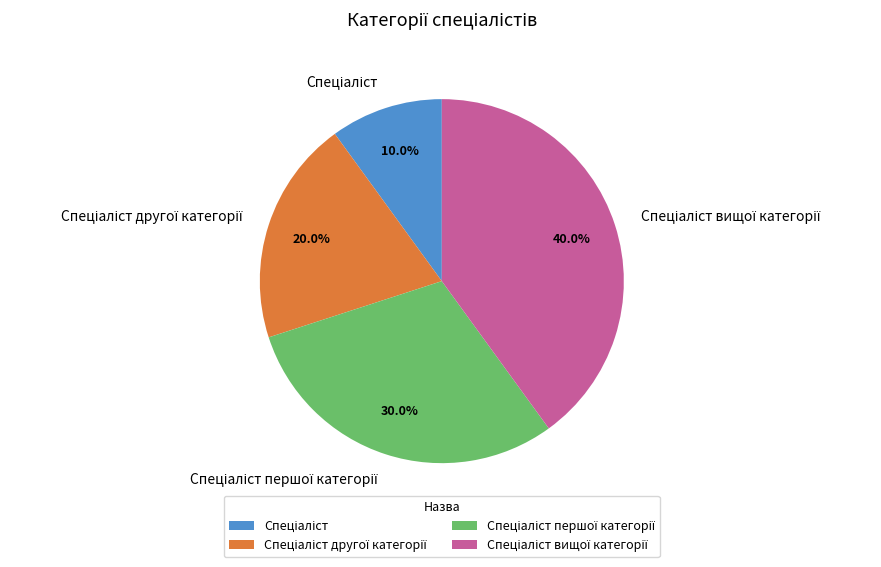

To the nearest percent, what is the average slice percentage?

25%